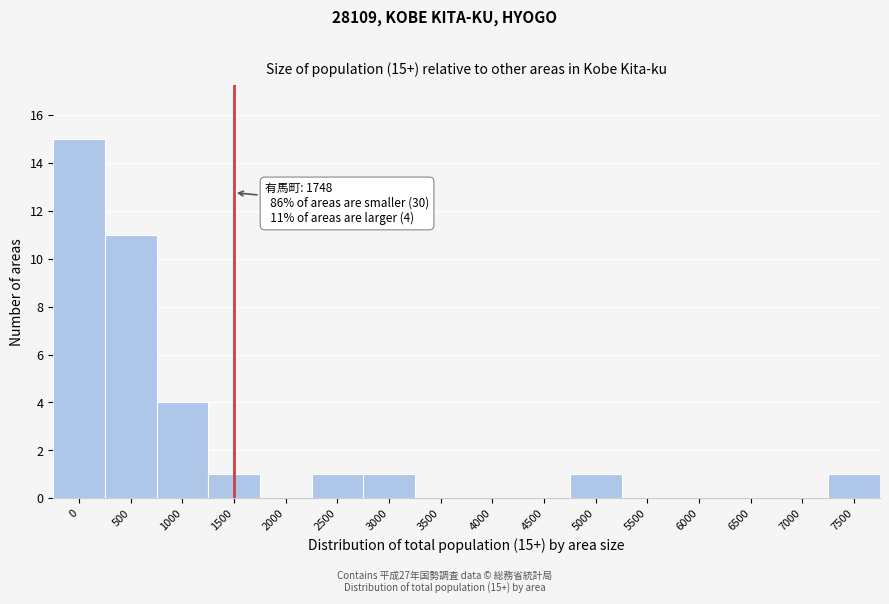

Reading left to right, transcribe all the data shown in this chart.

0=15	500=11	1000=4	1500=1	2000=0	2500=1	3000=1	3500=0	4000=0	4500=0	5000=1	5500=0	6000=0	6500=0	7000=0	7500=1